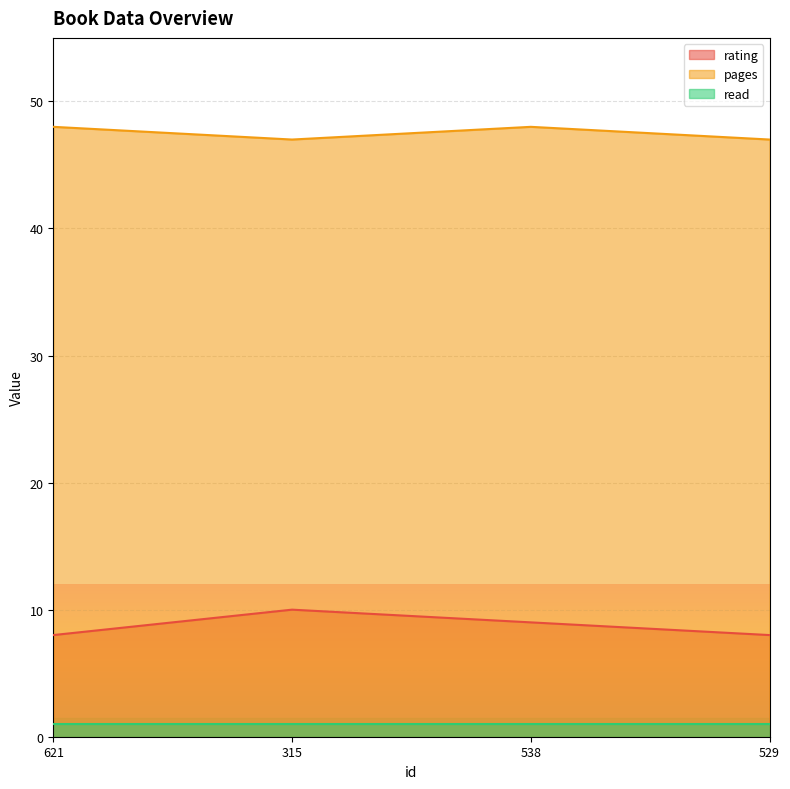

True or false: pages and rating cross at least once.

False